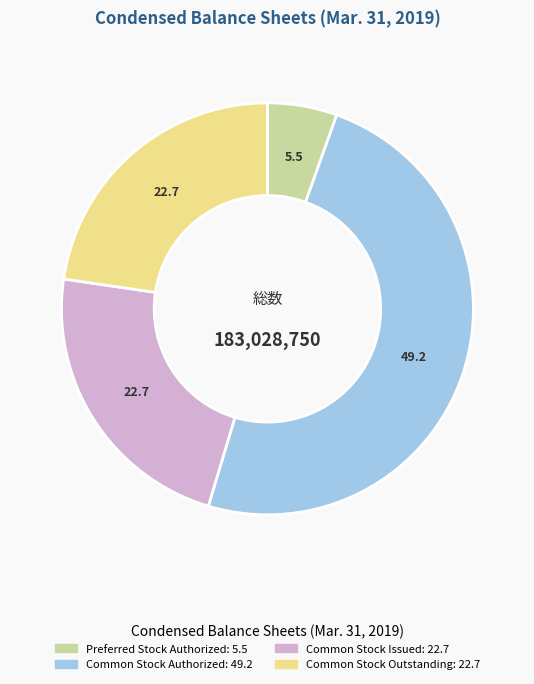

Is there a majority slice in this chart?

No